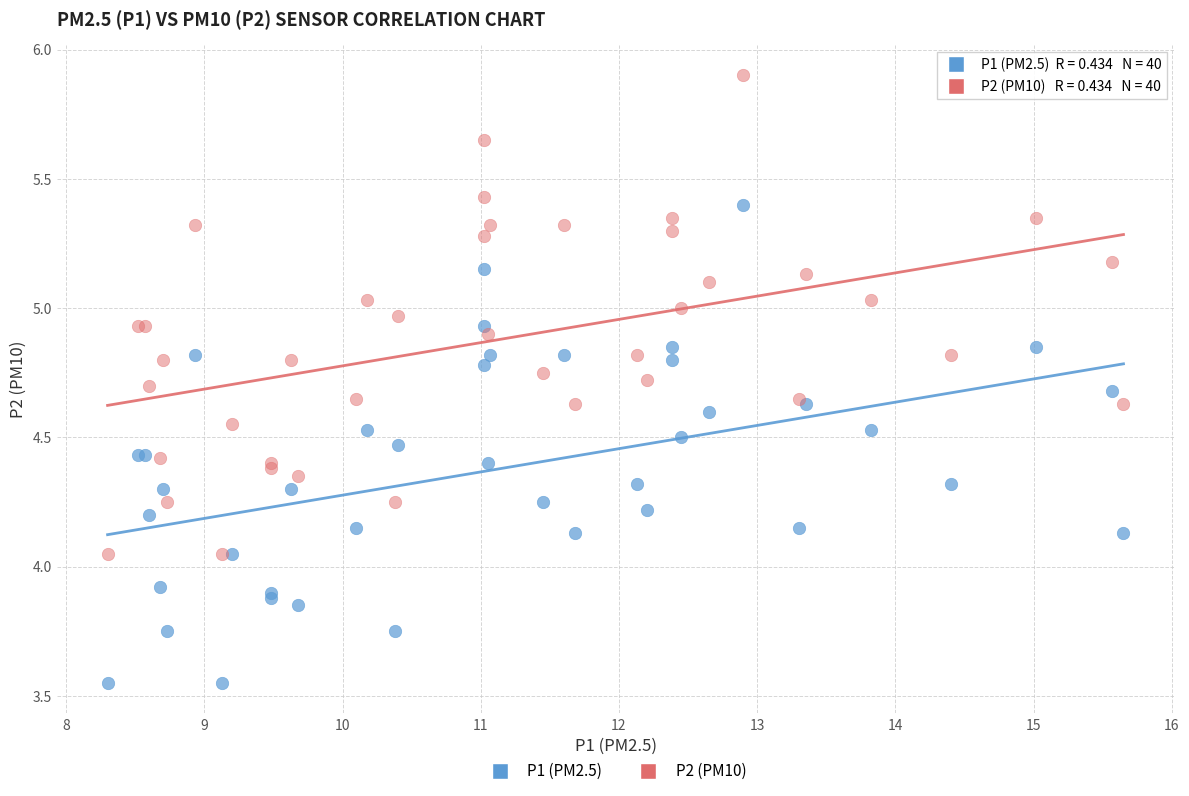

Which series contains the highest Y value?

P2 (PM10)